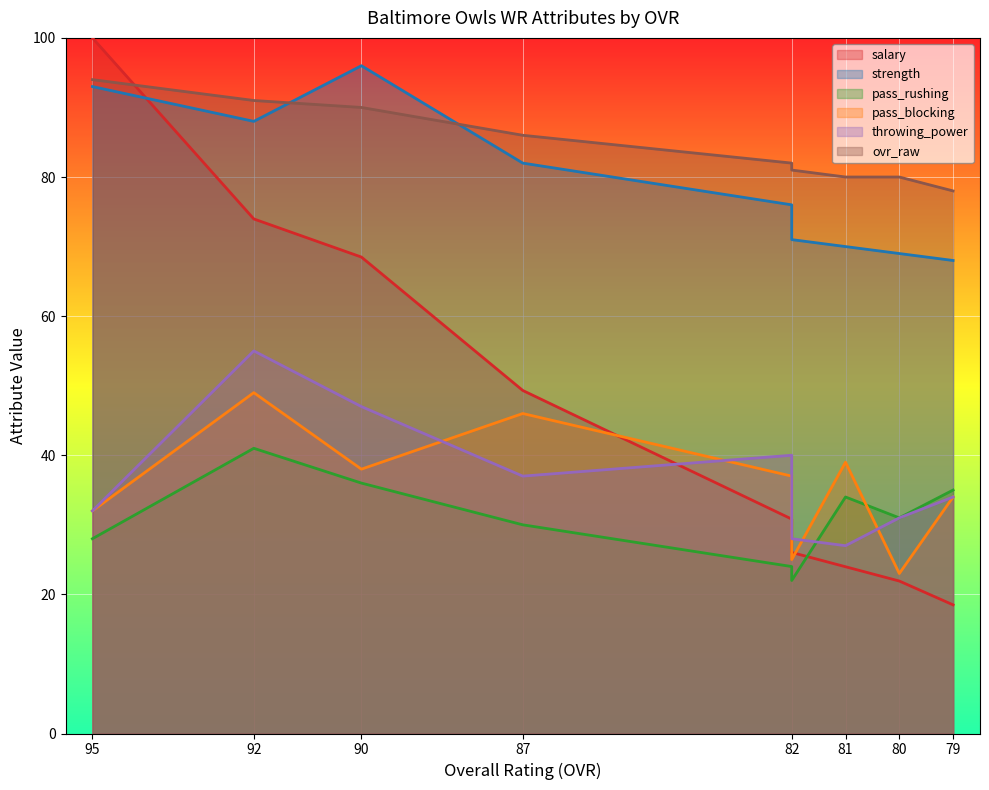

What are all the series names shown in the legend?

salary, strength, pass_rushing, pass_blocking, throwing_power, ovr_raw